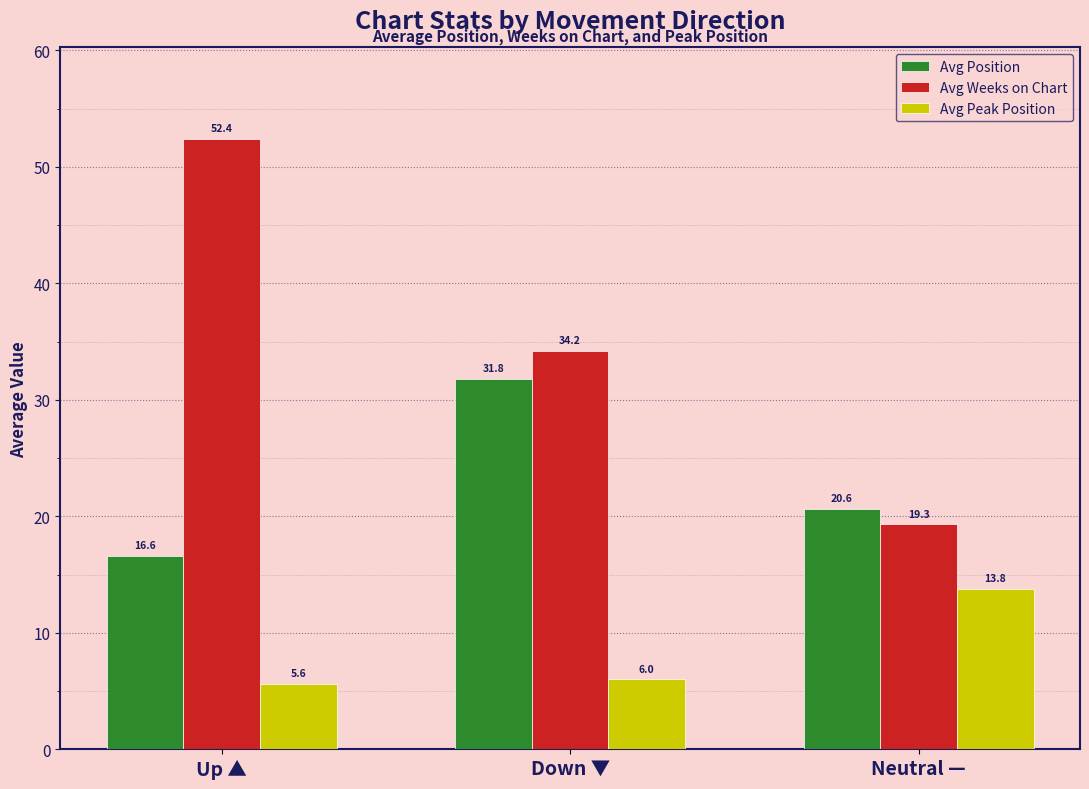

What is the average value of the Avg Position series?

23.0